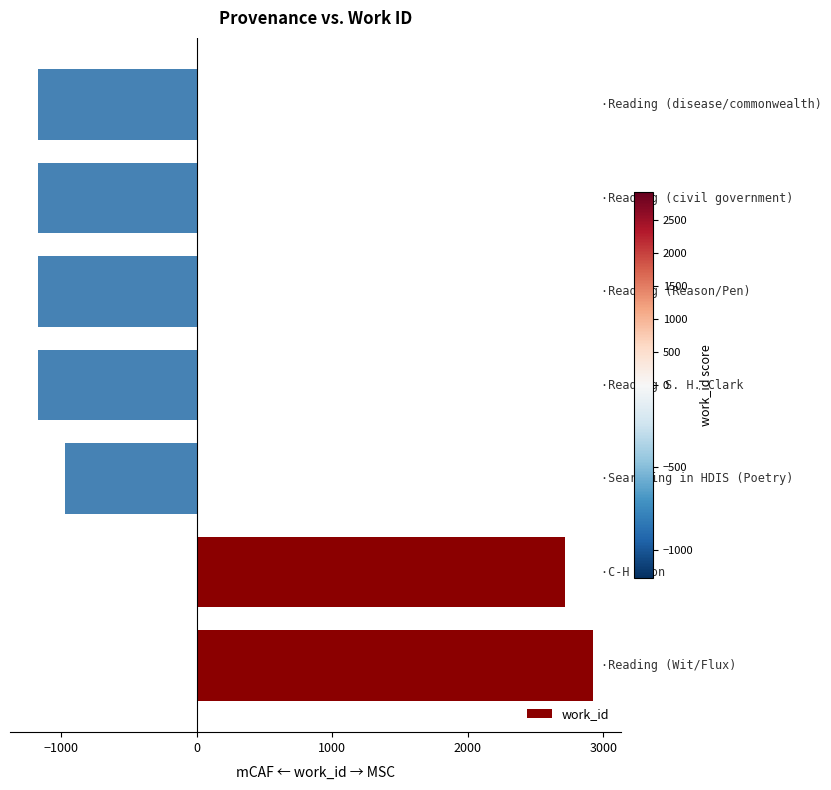

What is the greatest value displayed?

2925